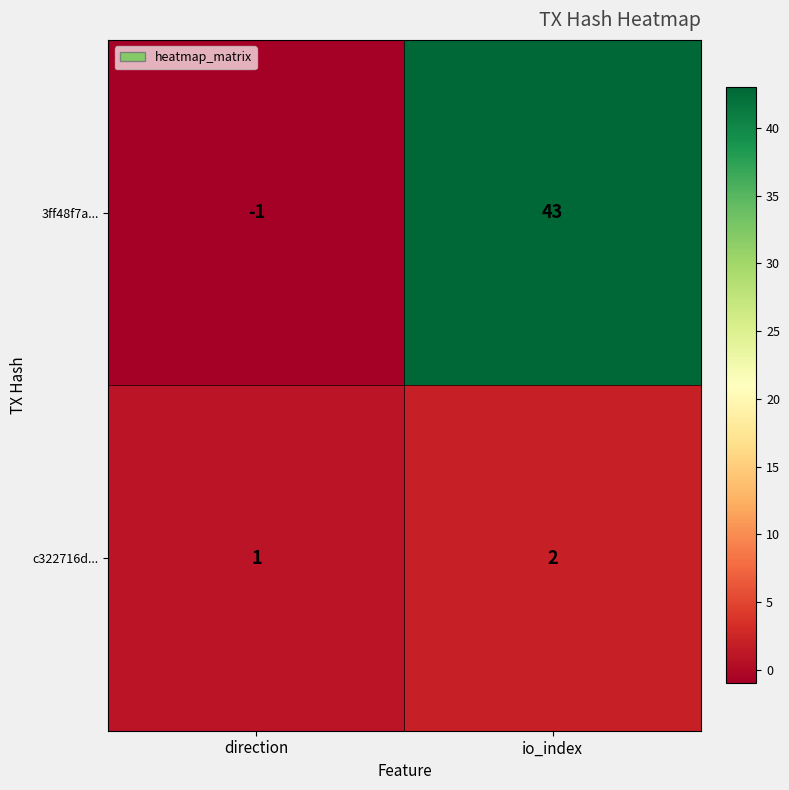

What is the difference between the maximum and minimum values in the 3ff48f7a... series?

44